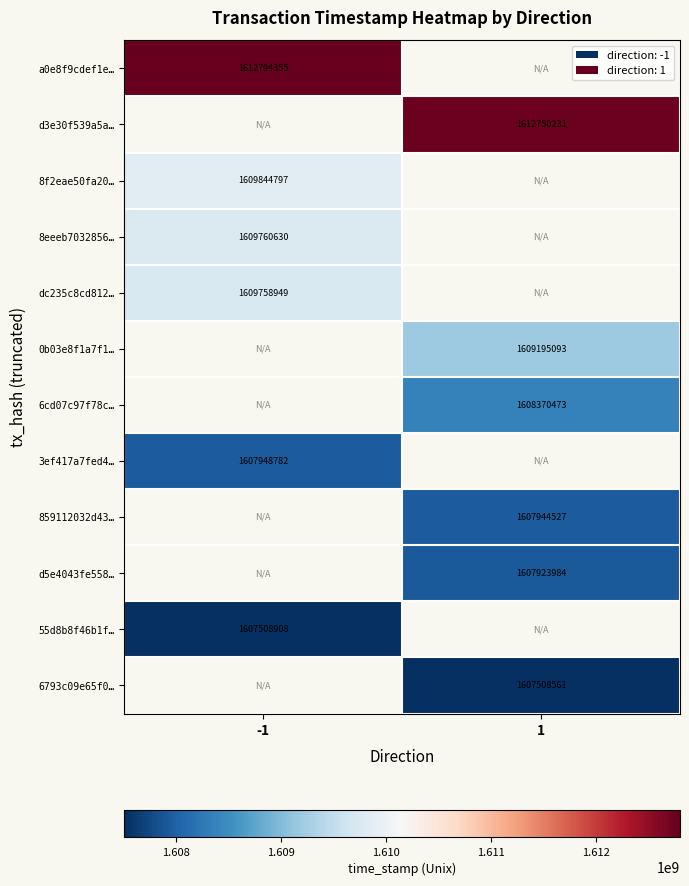

What is the difference between the highest and lowest values at -1?

5285447.0